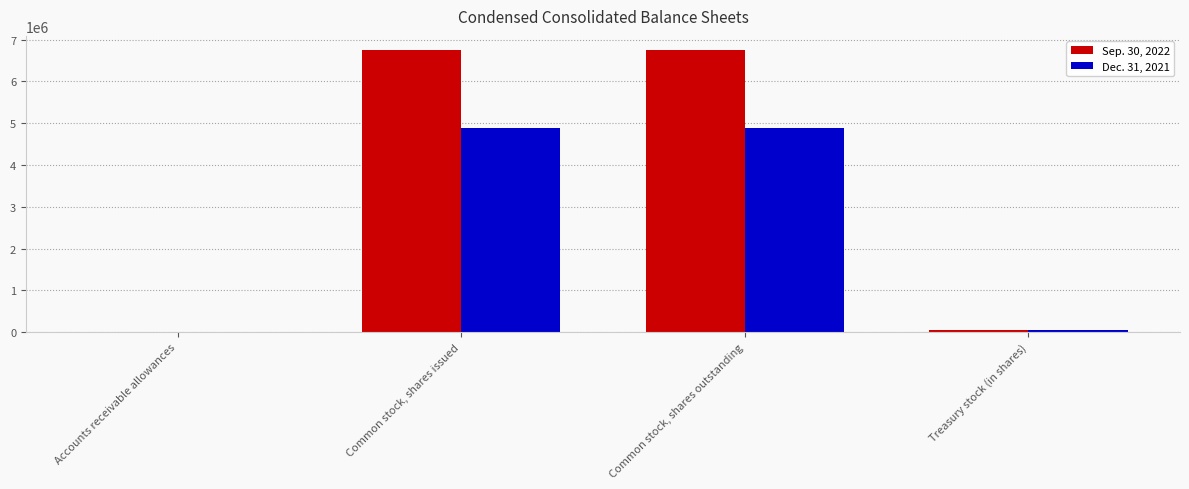

How many distinct data groups are displayed?

2